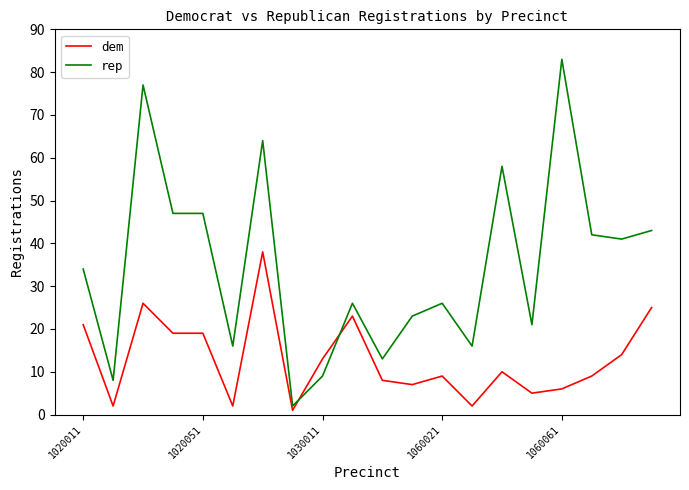

What is the maximum value shown in the chart?

83